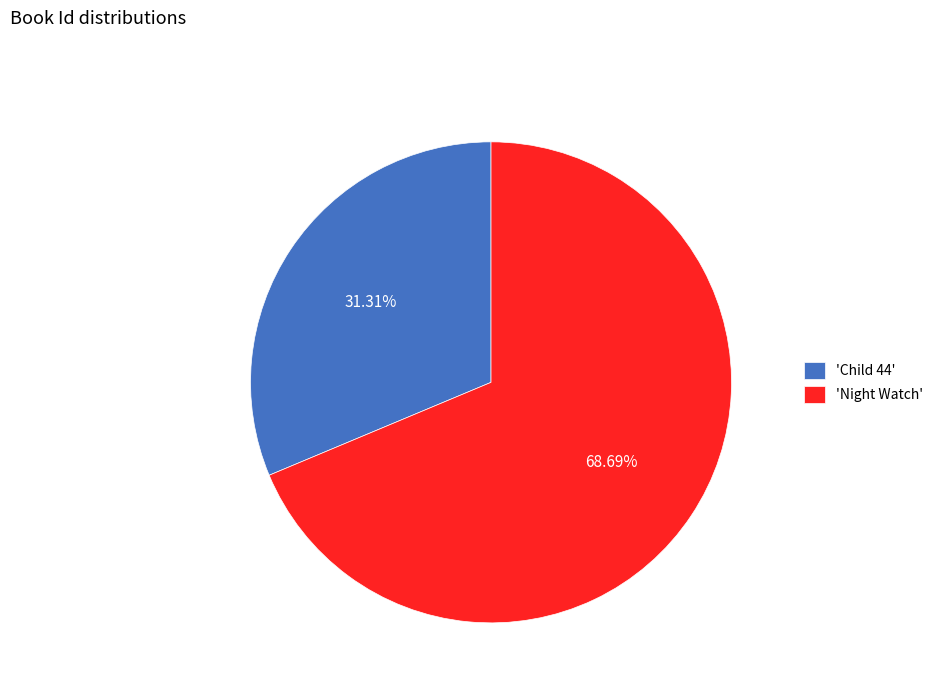

Rank the categories by value from lowest to highest.

'Child 44', 'Night Watch'